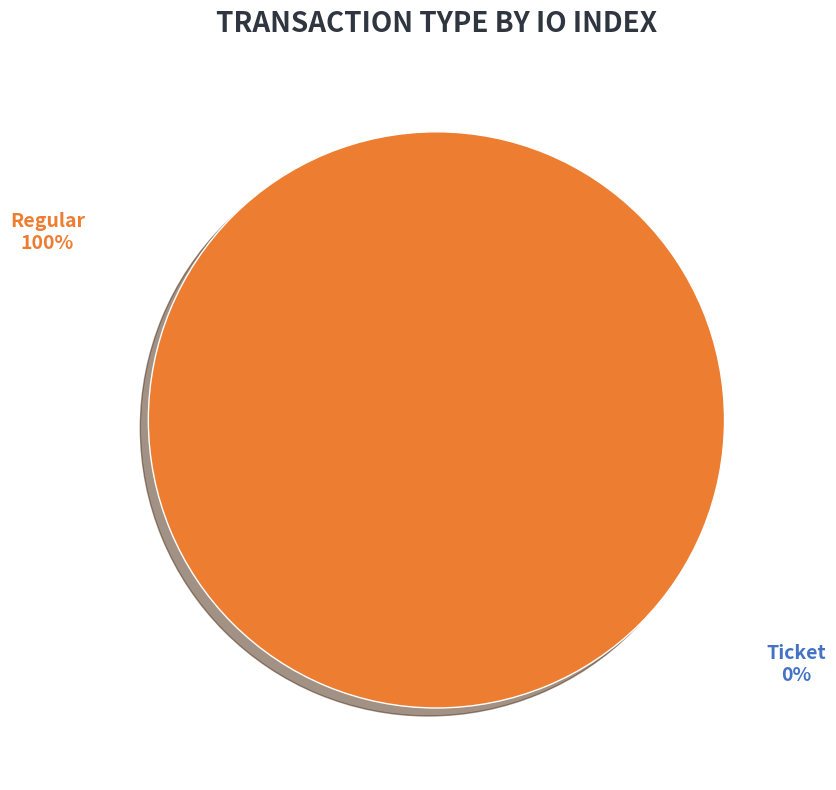

To the nearest percent, what is the average slice percentage?

50%